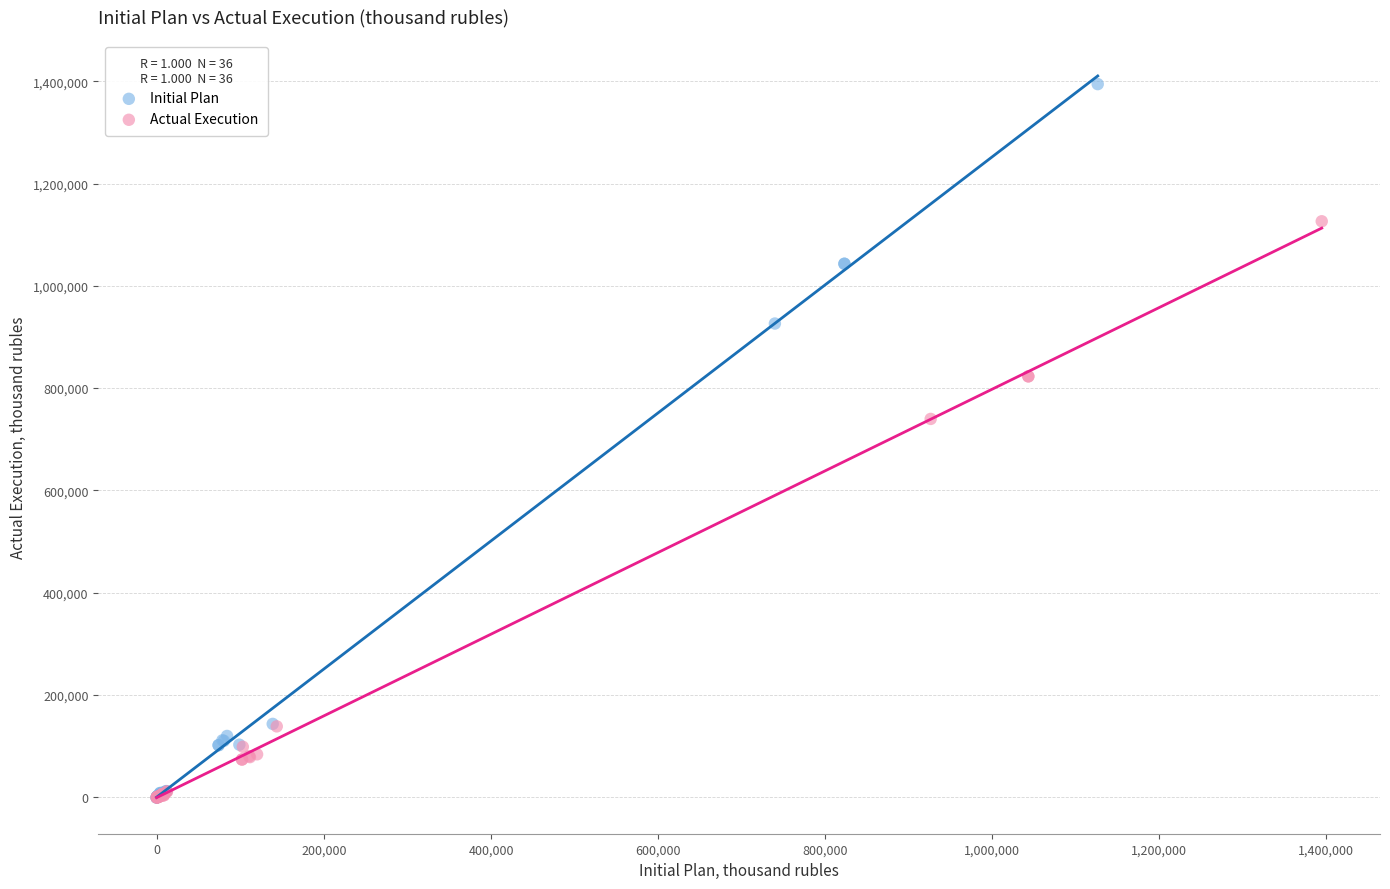

Which series has the widest spread of Y values?

Initial Plan